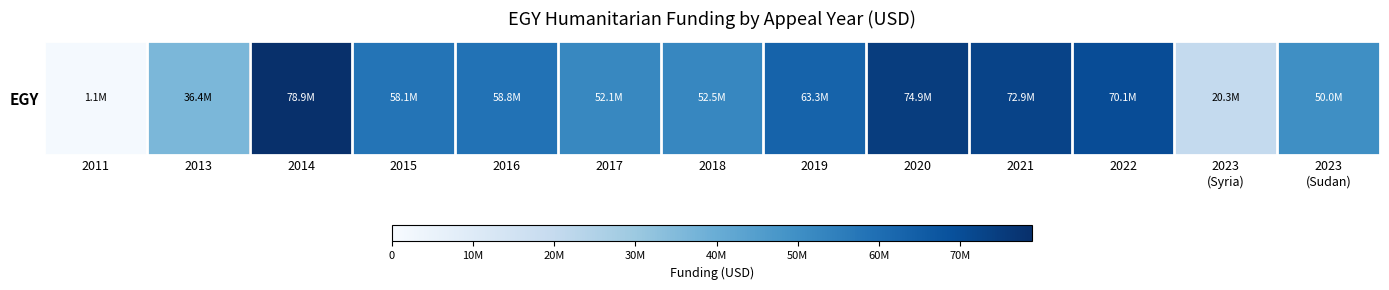

Where is the data nearest to the value 40022249?

2013